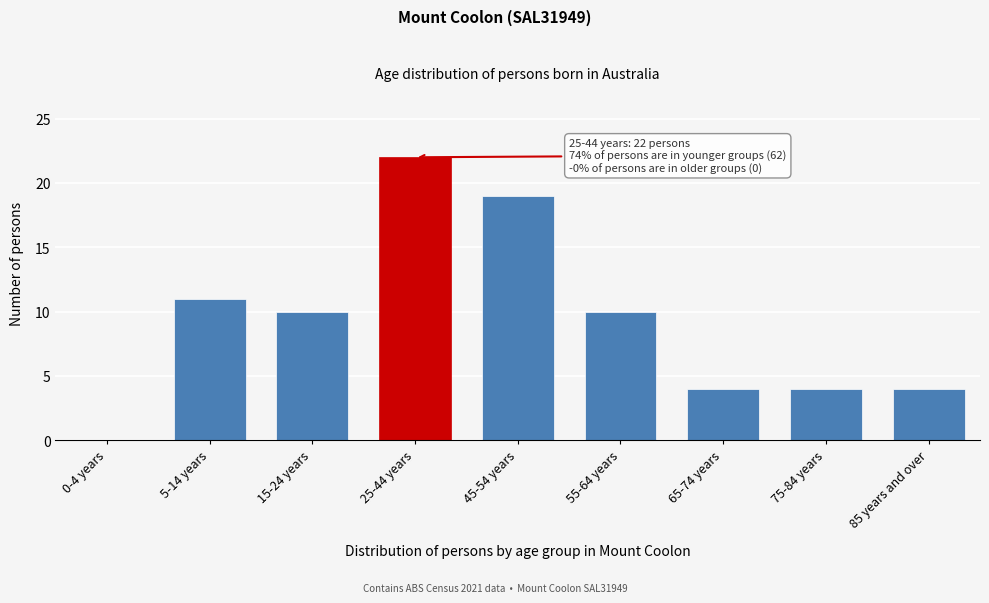

Reading left to right, transcribe all the data shown in this chart.

0-4 years=0	5-14 years=11	15-24 years=10	25-44 years=22	45-54 years=19	55-64 years=10	65-74 years=4	75-84 years=4	85 years and over=4